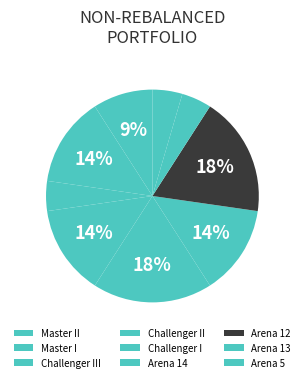

To the nearest percent, what is the combined percentage of Master II and Challenger II?

23%